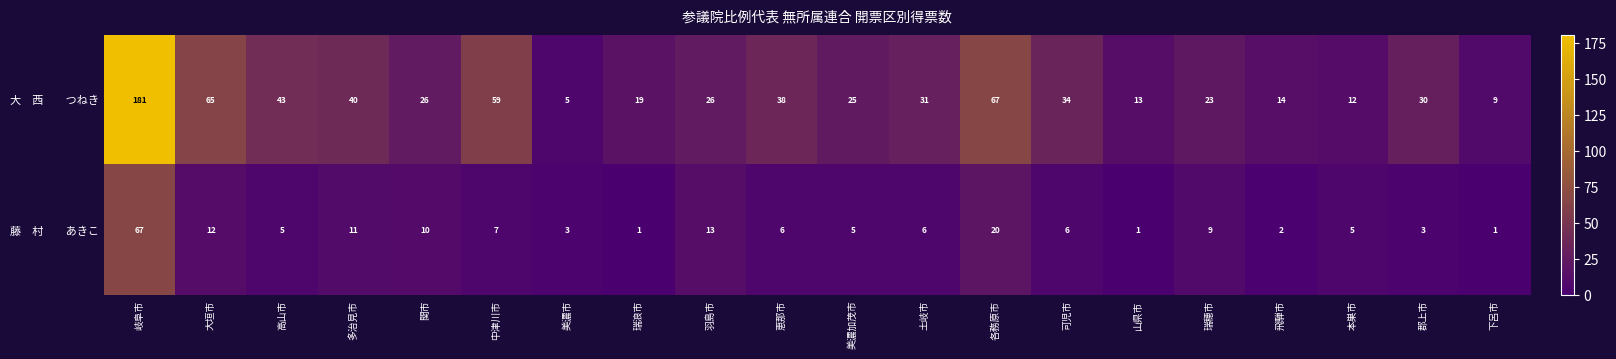

At how many categories does at least one series exceed 21?

14